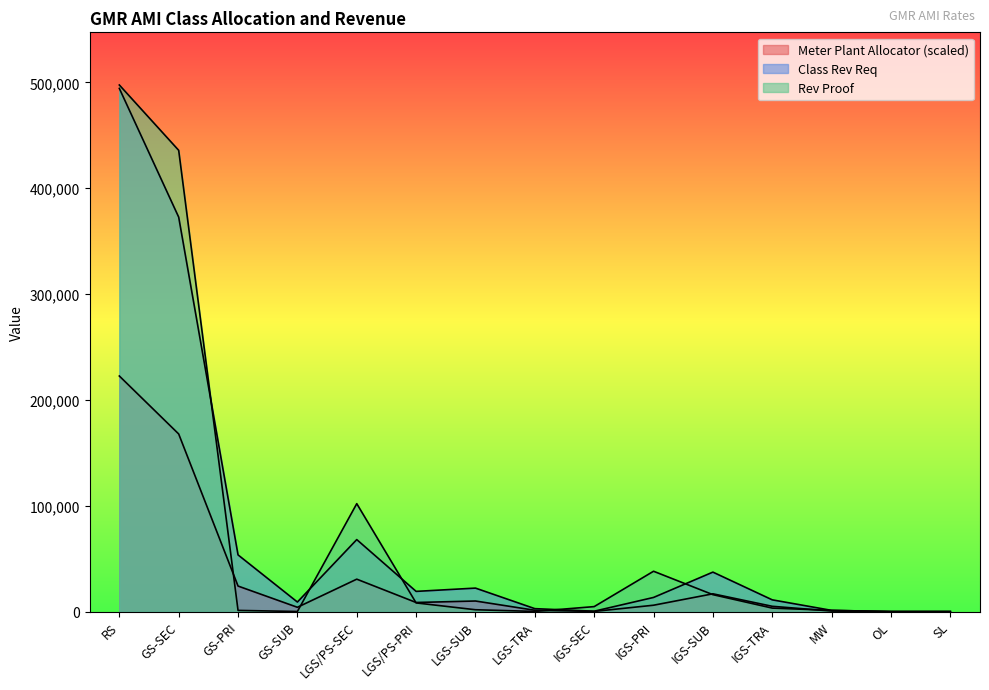

True or false: Rev Proof has a value of 37759.2 at LGS/PS-SEC.

False